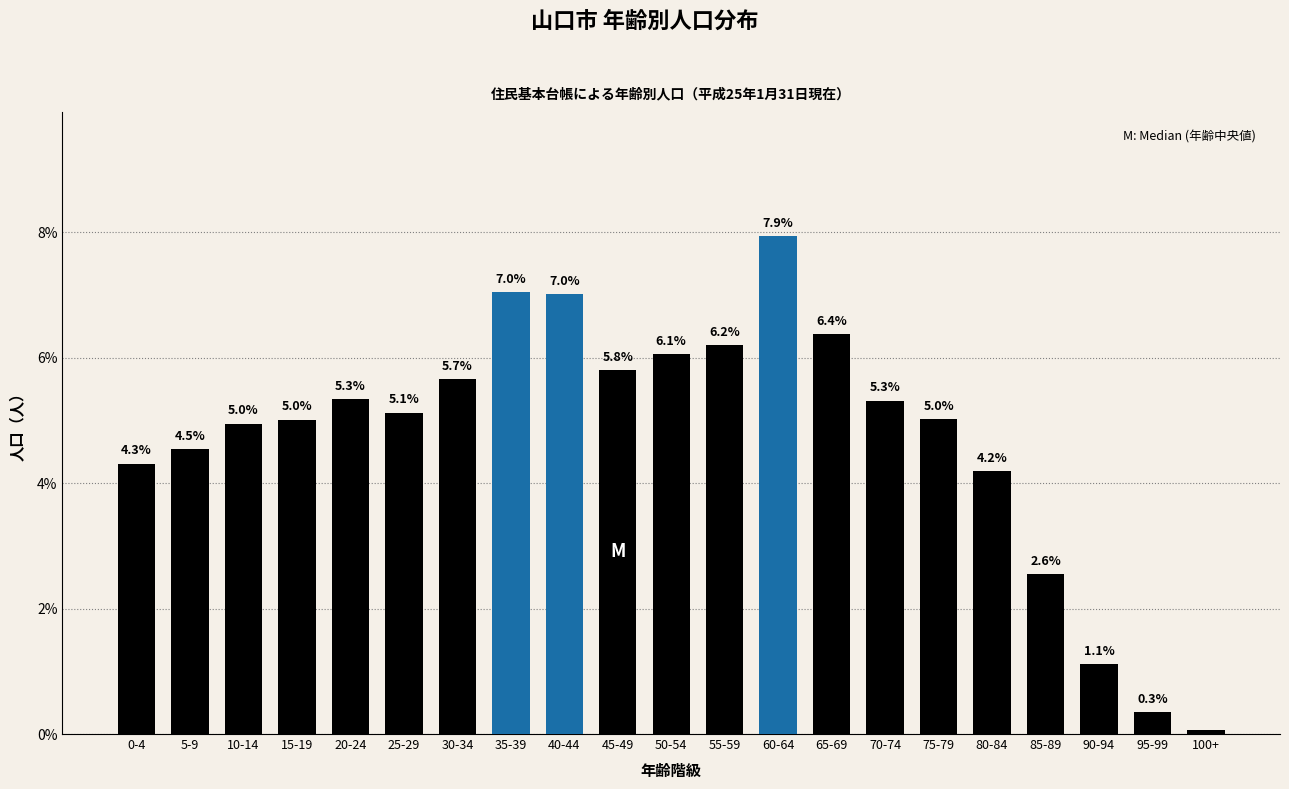

Where is the data nearest to the value 4?

80-84